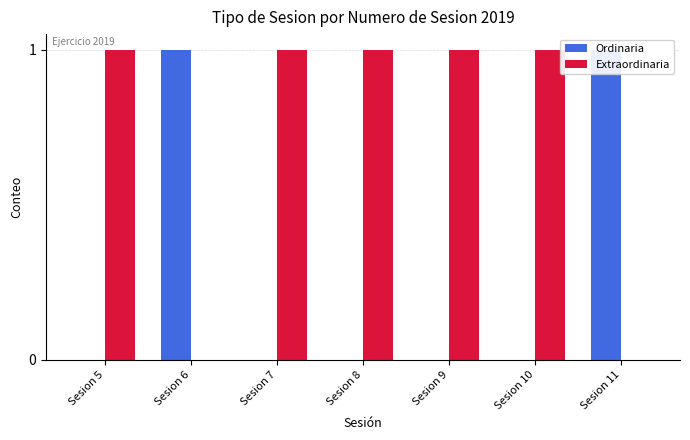

Which category has the highest value in the Ordinaria series?

Sesion 6